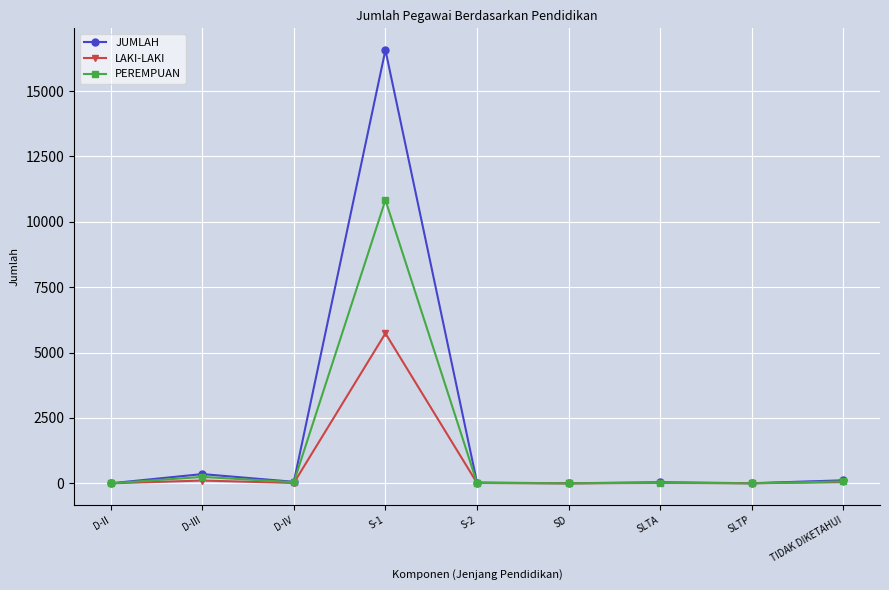

The value of JUMLAH at S-1 is 26899. True or false?

False